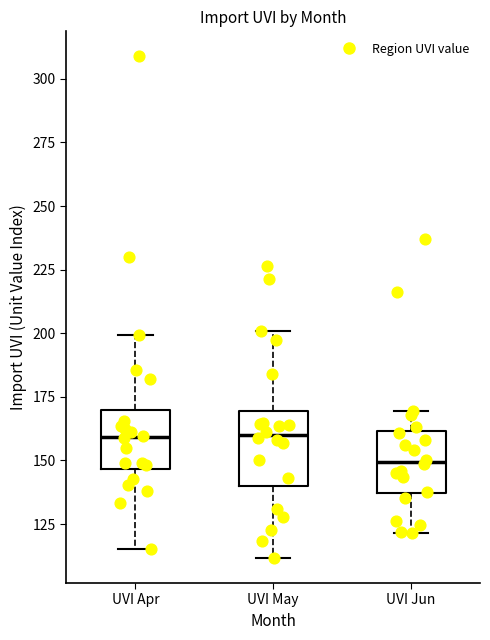

Where is the lower edge of the box for UVI Jun on the y-axis? The values are not printed on the chart, so give them approximately, as read against the axis.

135